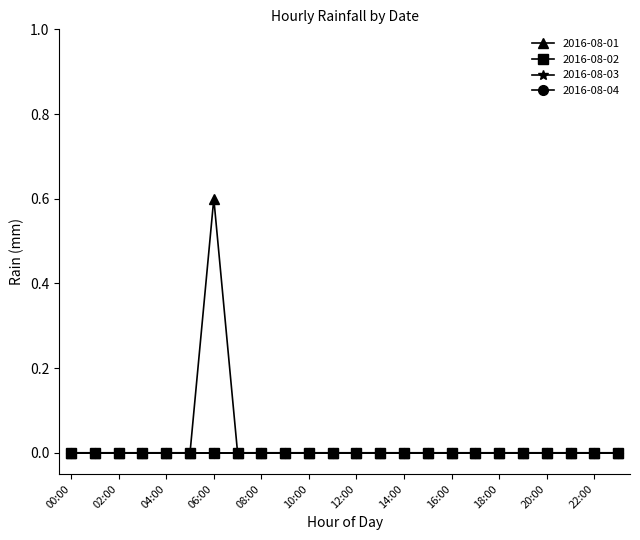

What is the label of the 22nd point from the right?

02:00